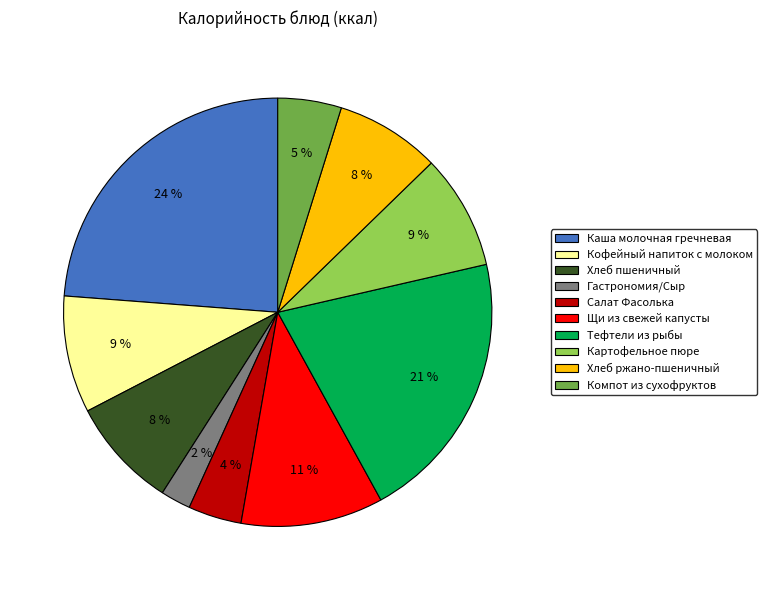

Which has a higher value, Каша молочная гречневая or Картофельное пюре?

Каша молочная гречневая